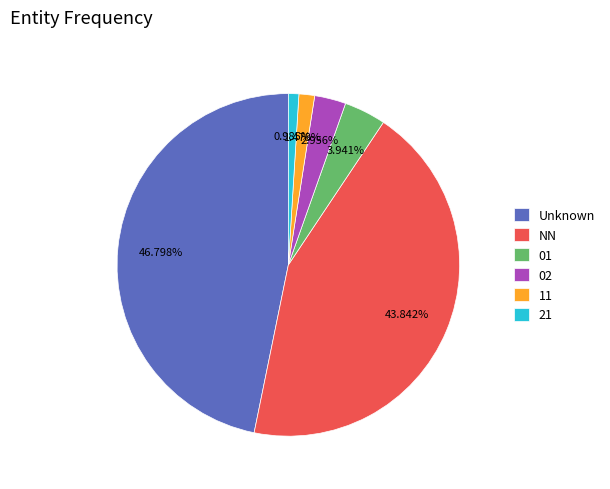

To the nearest percent, what is the average slice percentage?

17%